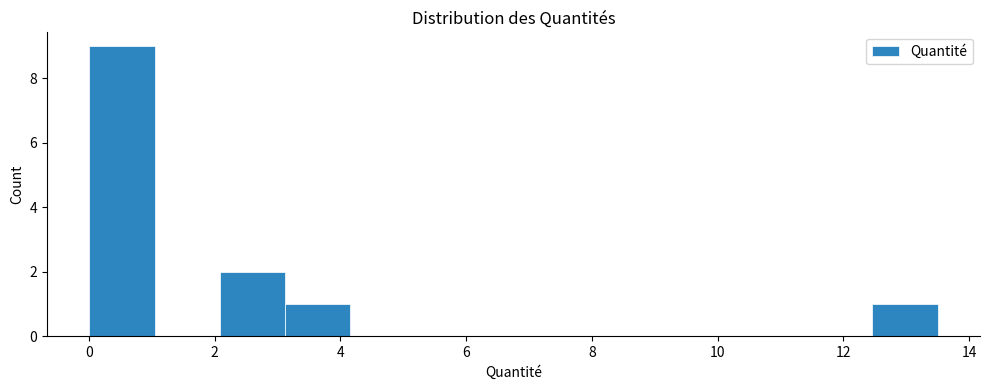

Reading left to right, list every bar in this chart as the range it spans on the x-axis followed by its height. Neither the bar edges nor the heights are printed on the chart, so give them approximately, as read against the axes.

0.0 to 1.0: 9
1.0 to 2.0: 0
2.0 to 3.2: 2
3.2 to 4.2: 1
4.2 to 5.2: 0
5.2 to 6.2: 0
6.2 to 7.2: 0
7.2 to 8.4: 0
8.4 to 9.4: 0
9.4 to 10.4: 0
10.4 to 11.4: 0
11.4 to 12.4: 0
12.4 to 13.6: 1